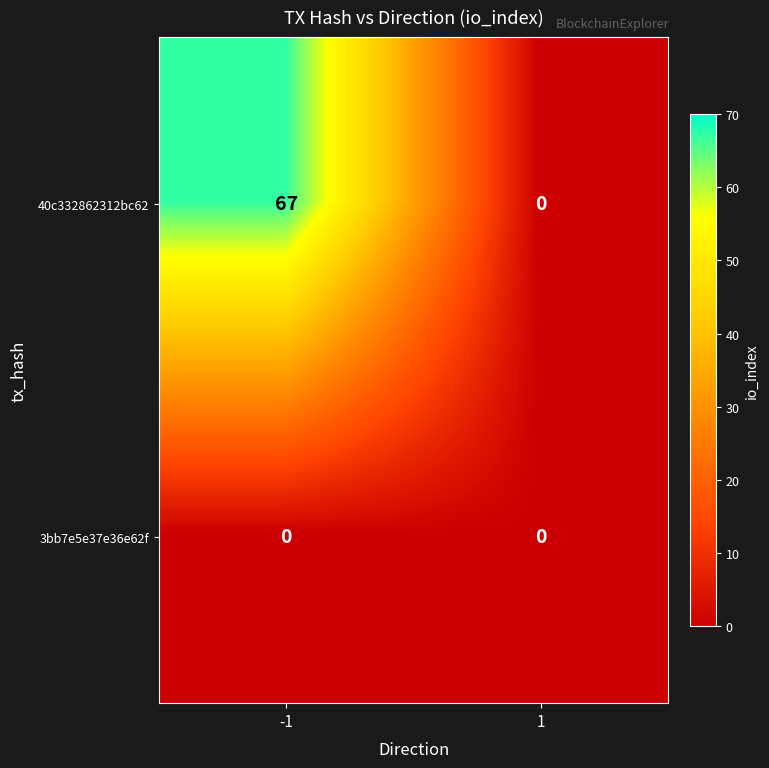

Reading right to left, what are all the values shown in this chart?

40c332862312bc62: 1=0	-1=67
3bb7e5e37e36e62f: 1=0	-1=0